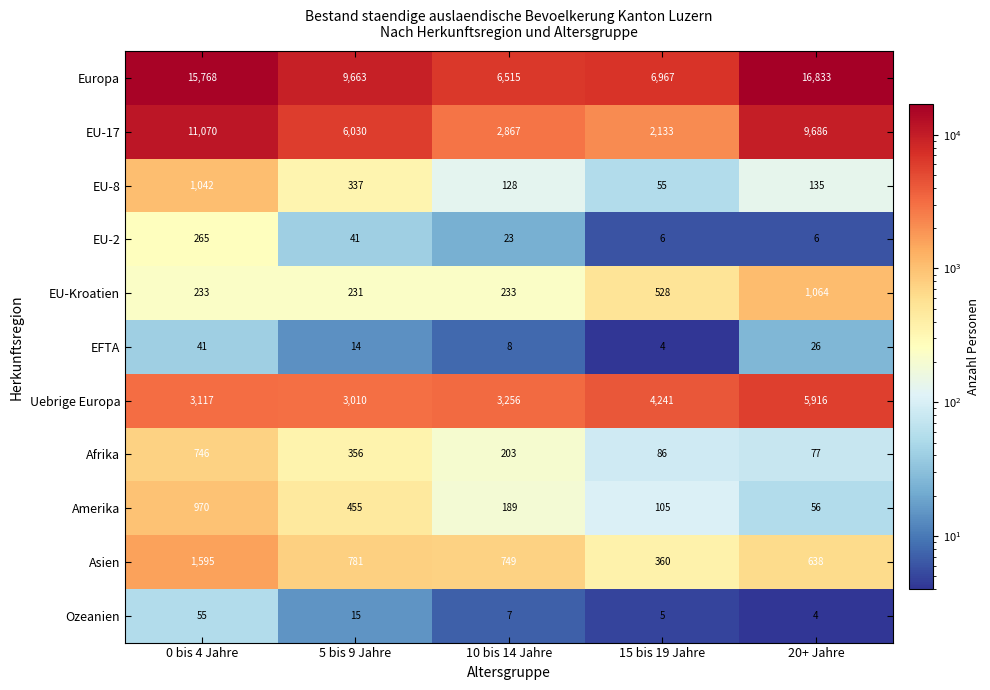

What is the difference between the Uebrige Europa values at 5 bis 9 Jahre and 0 bis 4 Jahre?

107